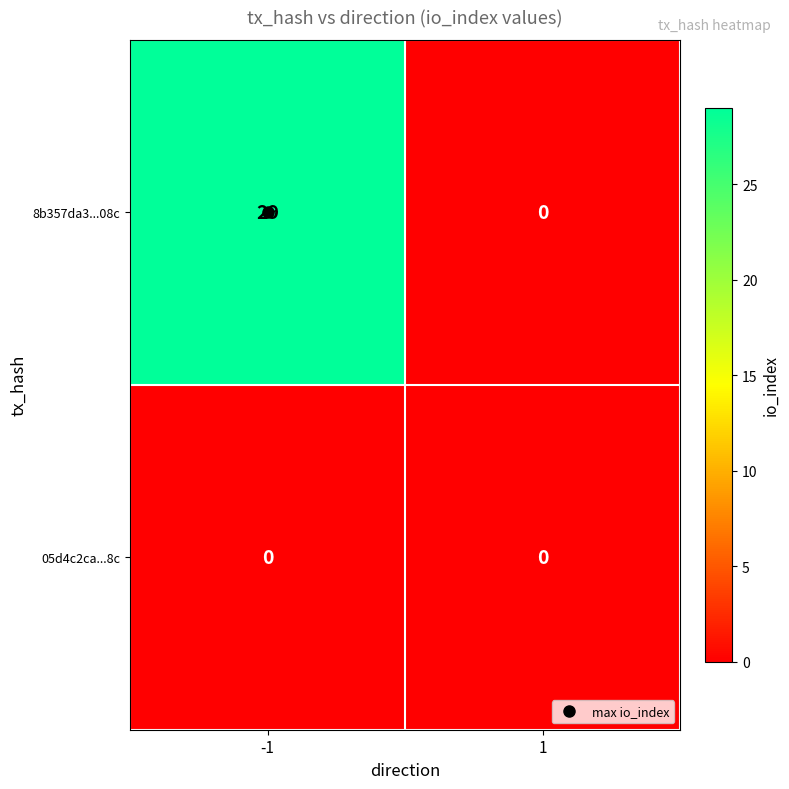

At which category is the sum across all series the highest?

-1